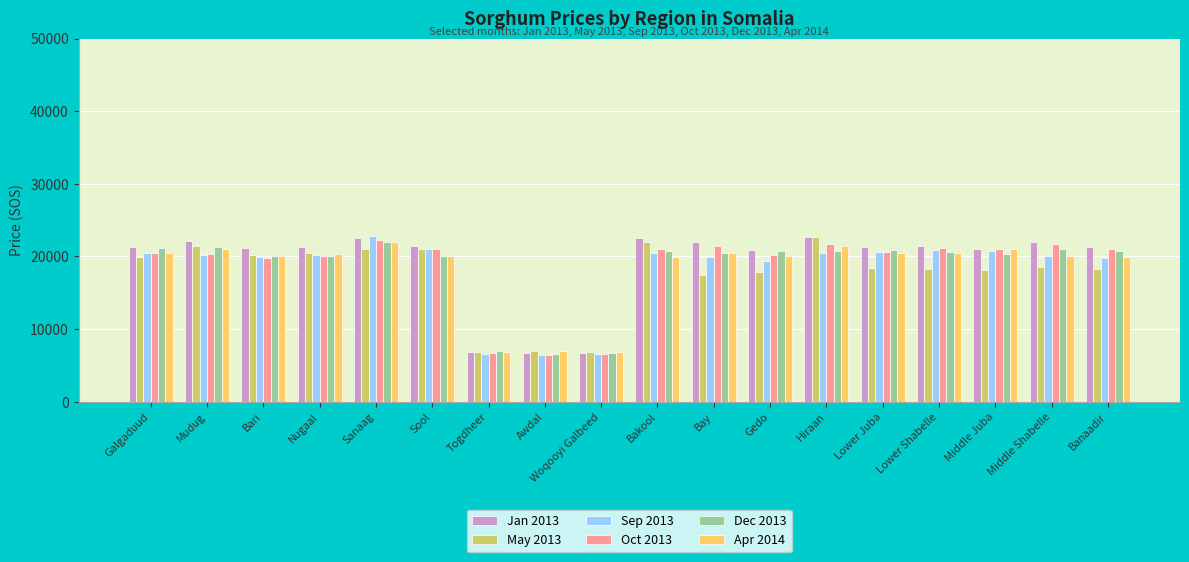

Count the number of data series in this chart.

6